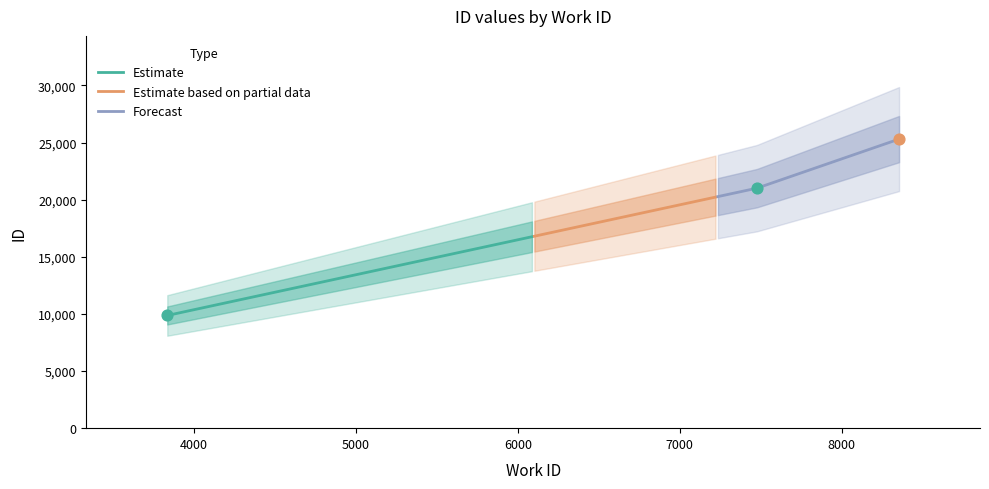

What is the change in value from 7476 to 8354?

+4297